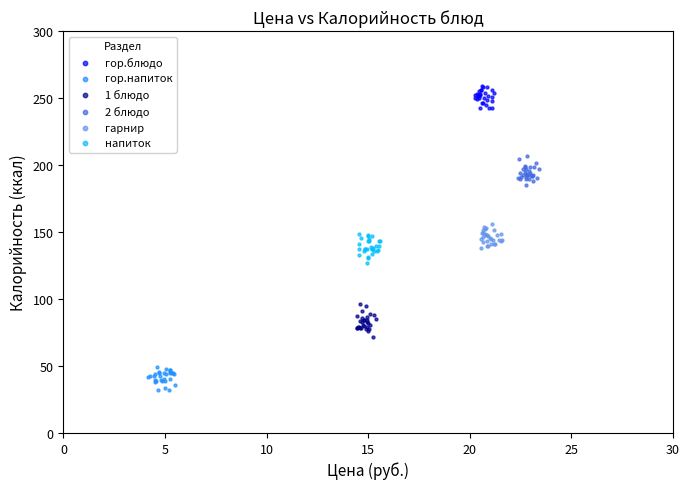

Which series reaches the minimum Y coordinate?

гор.напиток